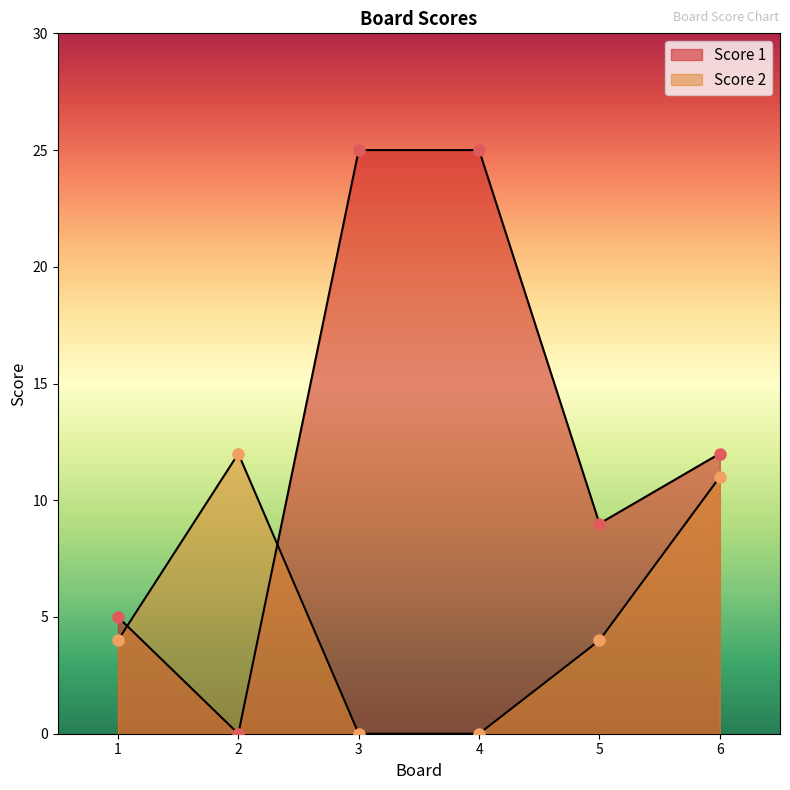

Reading left to right, list all the values displayed in this chart.

Score 1: 1=5	2=0	3=25	4=25	5=9	6=12
Score 2: 1=4	2=12	3=0	4=0	5=4	6=11